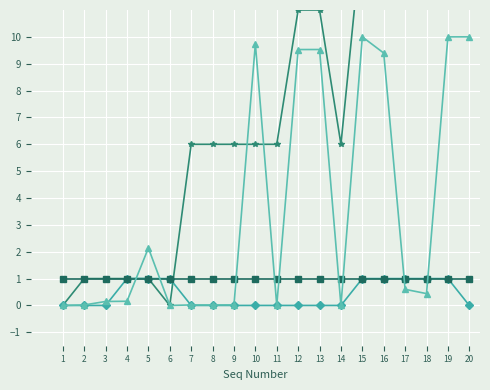

Reading left to right, list all the values displayed in this chart.

Parent Seq Number: 0.0	1.0	1.0	1.0	1.0	0.0	6.0	6.0	6.0	6.0	6.0	11.0	11.0	6.0	14.0	14.0	14.0	14.0	14.0	14.0
Min Occurs: 0.0	0.0	0.0	1.0	1.0	1.0	0.0	0.0	0.0	0.0	0.0	0.0	0.0	0.0	1.0	1.0	1.0	1.0	1.0	0.0
Max Occurs: 1.0	1.0	1.0	1.0	1.0	1.0	1.0	1.0	1.0	1.0	1.0	1.0	1.0	1.0	1.0	1.0	1.0	1.0	1.0	1.0
TREF ID: 0.0	0.0	0.1	0.2	2.1	0.0	0.0	0.0	0.0	9.7	0.0	9.5	9.5	0.0	10.0	9.4	0.6	0.4	10.0	10.0